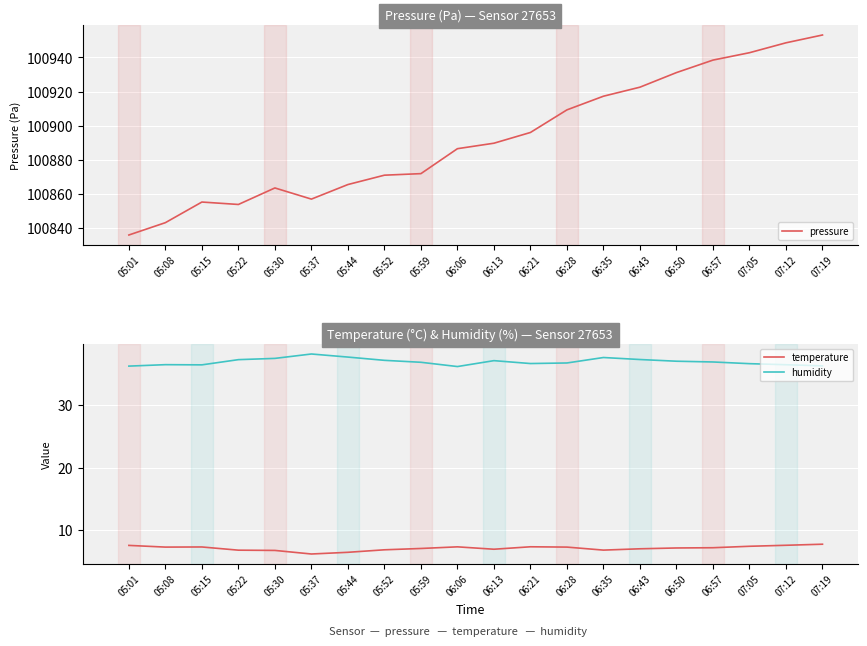

Reading left to right, what are all the values shown in this chart?

pressure: 100835.7	100842.9	100855.1	100853.6	100863.3	100856.8	100865.3	100870.8	100871.8	100886.4	100889.6	100895.9	100909.2	100917.2	100922.6	100931.1	100938.5	100942.8	100948.6	100953.2
temperature: 7.6	7.3	7.3	6.8	6.8	6.2	6.5	6.9	7.1	7.4	7.0	7.4	7.3	6.8	7.0	7.2	7.2	7.5	7.6	7.8
humidity: 36.2	36.4	36.4	37.2	37.4	38.1	37.6	37.1	36.8	36.1	37.0	36.6	36.7	37.5	37.2	36.9	36.8	36.5	36.4	36.2